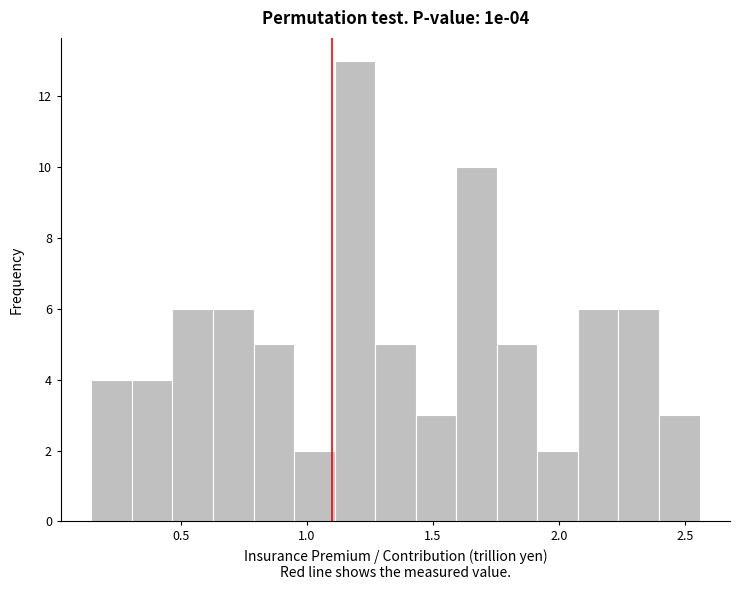

Read against the x-axis, roughly where is the centre of the tallest bar?

1.20